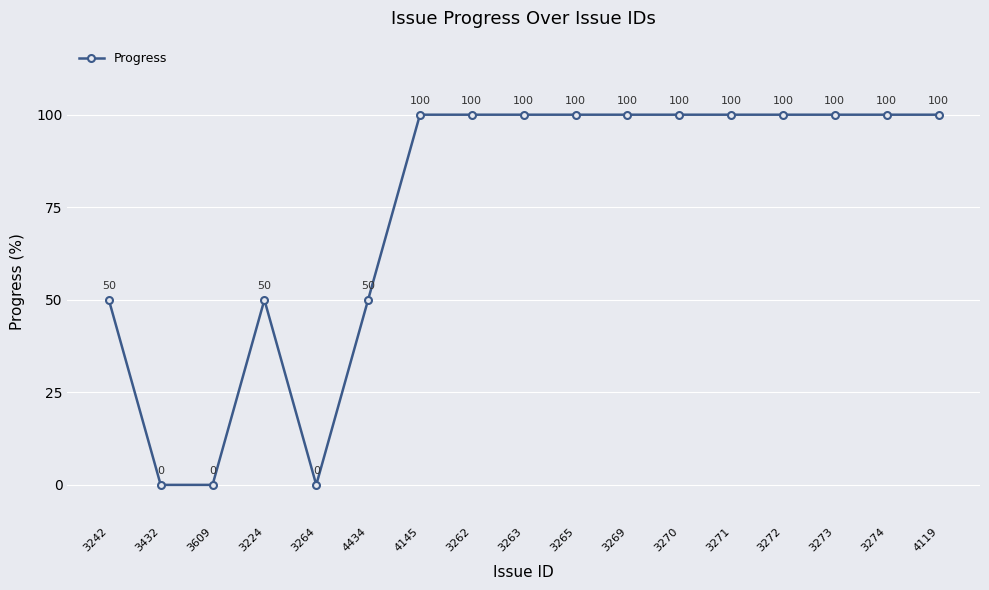

Reading left to right, extract all data points from this chart.

50	0	0	50	0	50	100	100	100	100	100	100	100	100	100	100	100